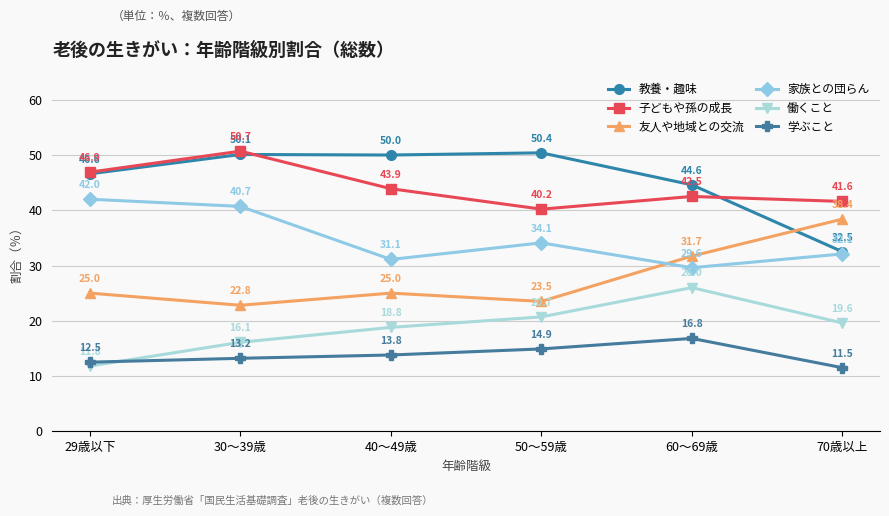

What is the average value of the 働くこと series?

18.8